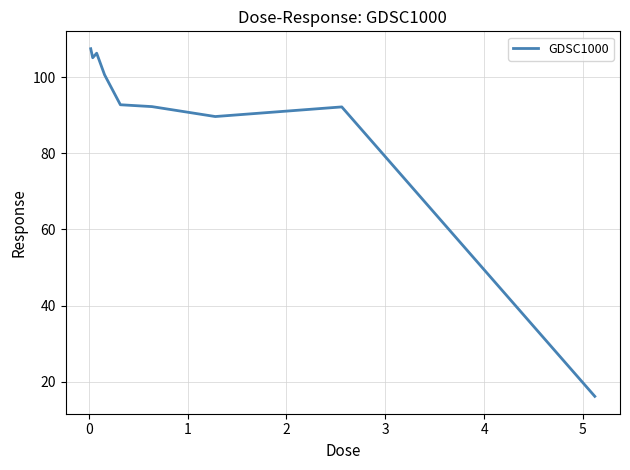

What is the difference between the maximum and minimum values?

91.3